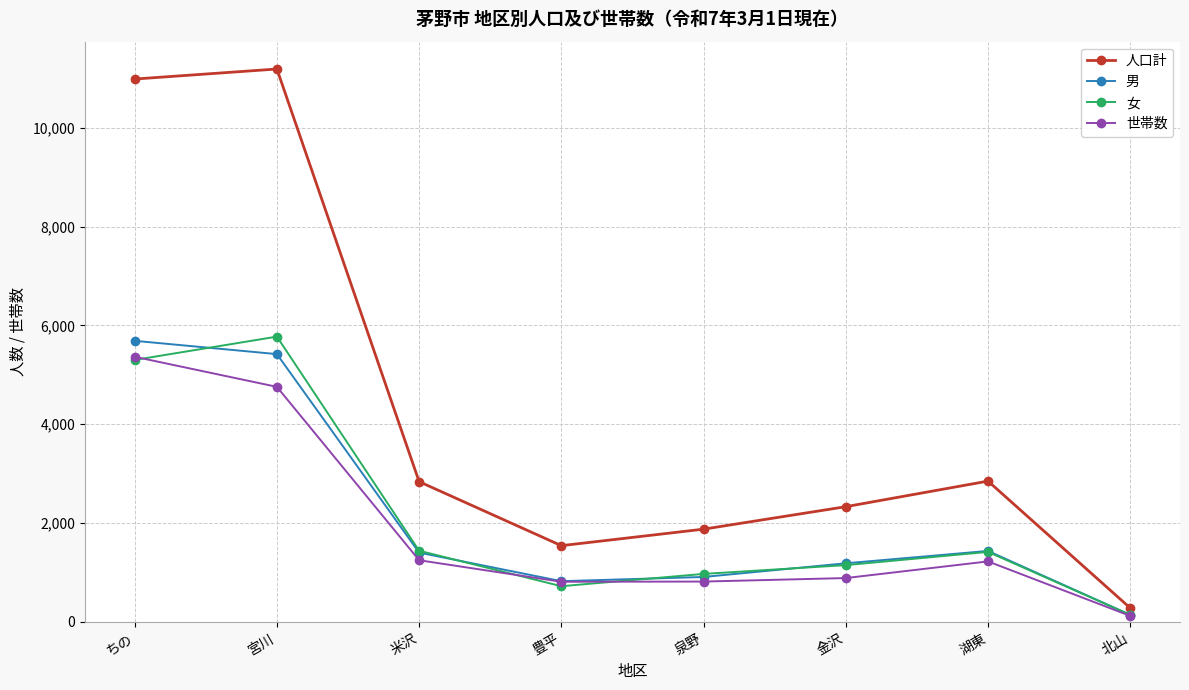

How many lines are shown in the chart?

4